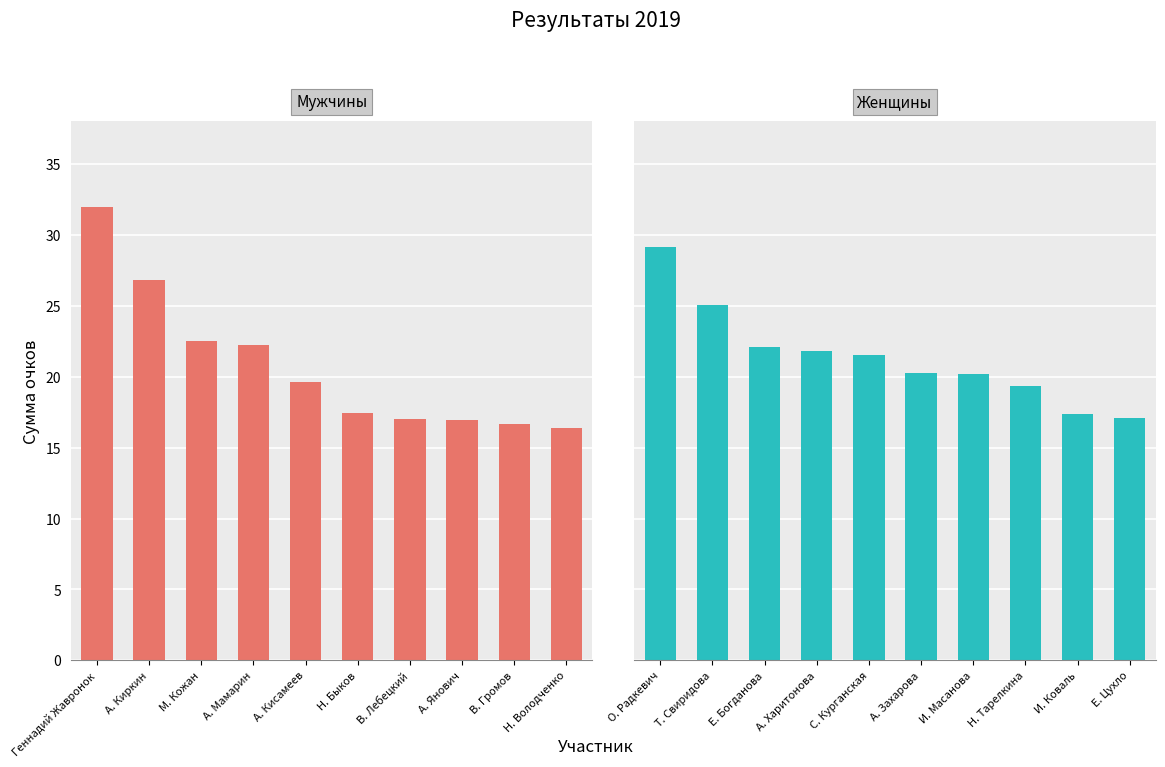

List the labels in order of Мужчины value, smallest first.

Н. Володченко, В. Громов, А. Янович, В. Лебецкий, Н. Быков, А. Кисамеев, А. Мамарин, М. Кожан, А. Киркин, Геннадий Жавронок